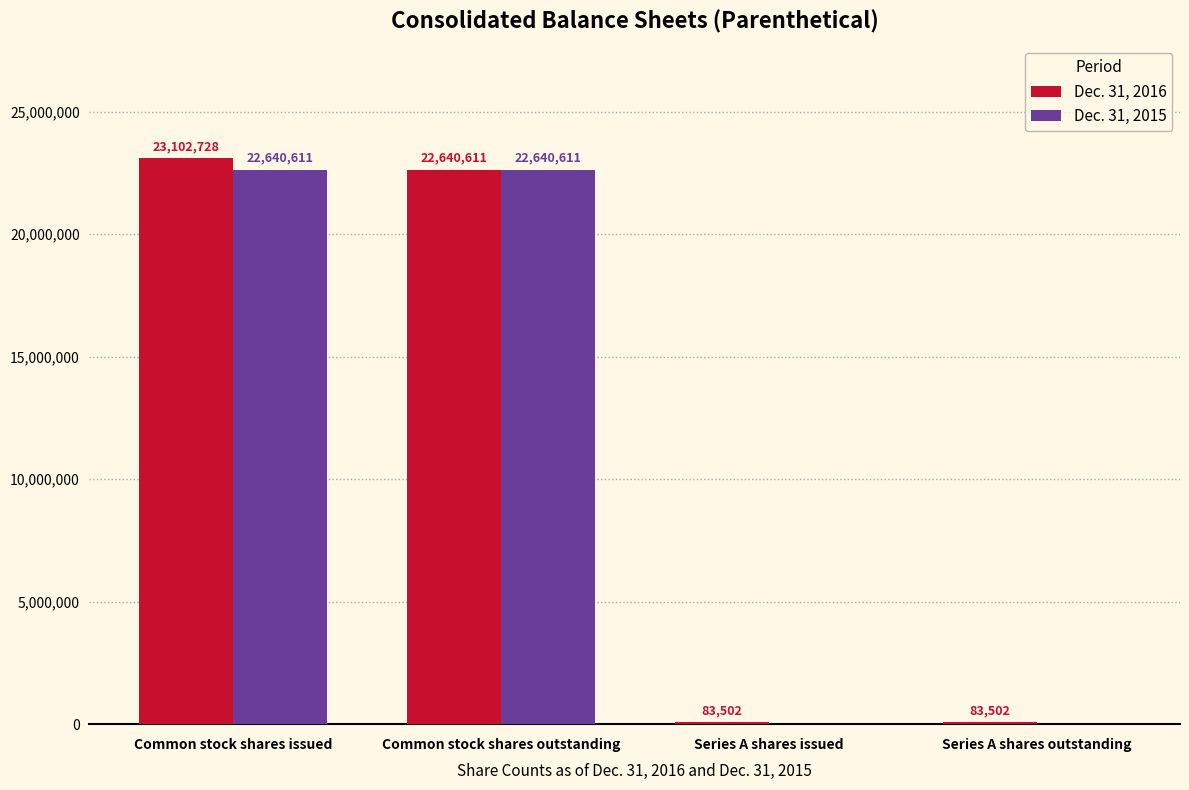

True or false: Dec. 31, 2016 has a value of 83502 at Series A shares issued.

True